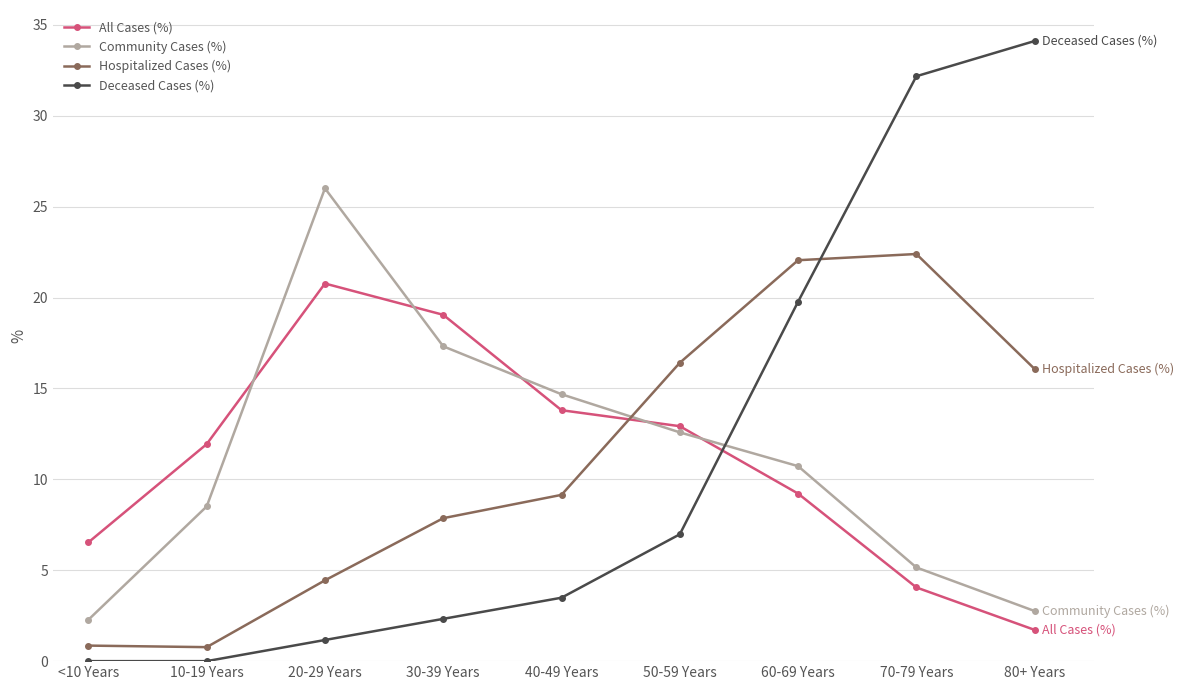

Where is Deceased Cases (%) nearest to the value 17?

60-69 Years